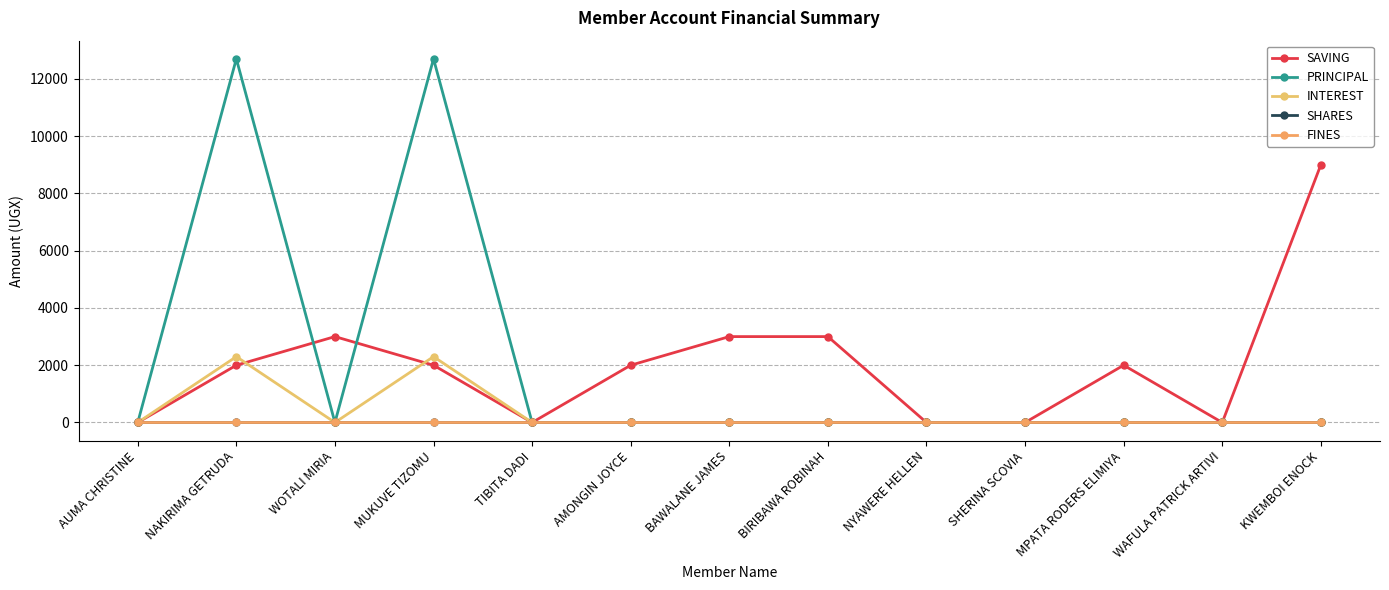

Which series has the largest total across all categories?

SAVING